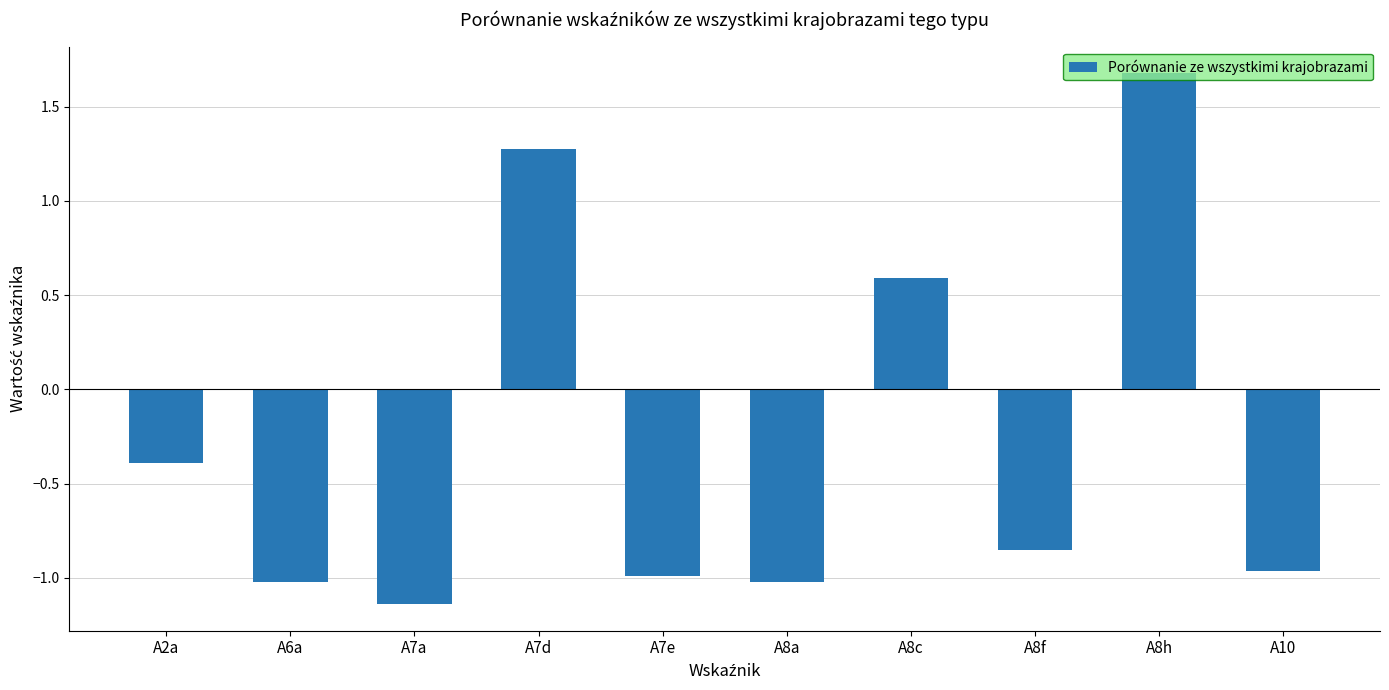

What is the maximum value shown in the chart?

1.7